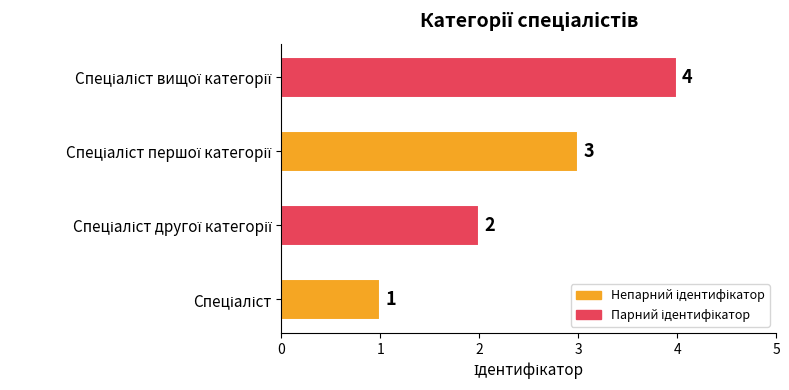

What is the greatest value displayed?

4